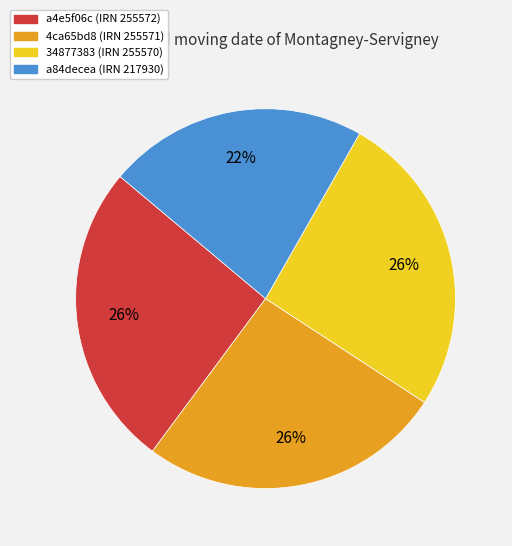

Is there a majority slice in this chart?

No